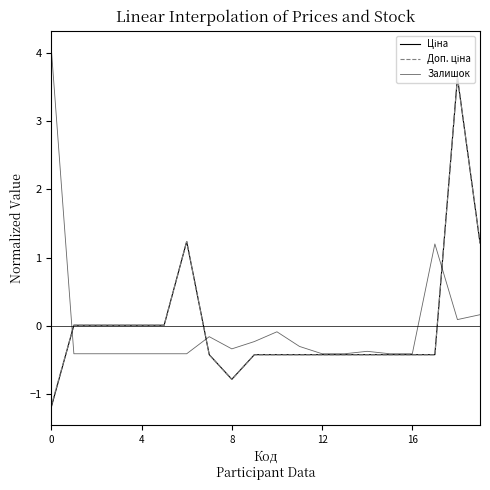

After their last crossing, which series has the higher values: Доп. ціна or Ціна?

Доп. ціна